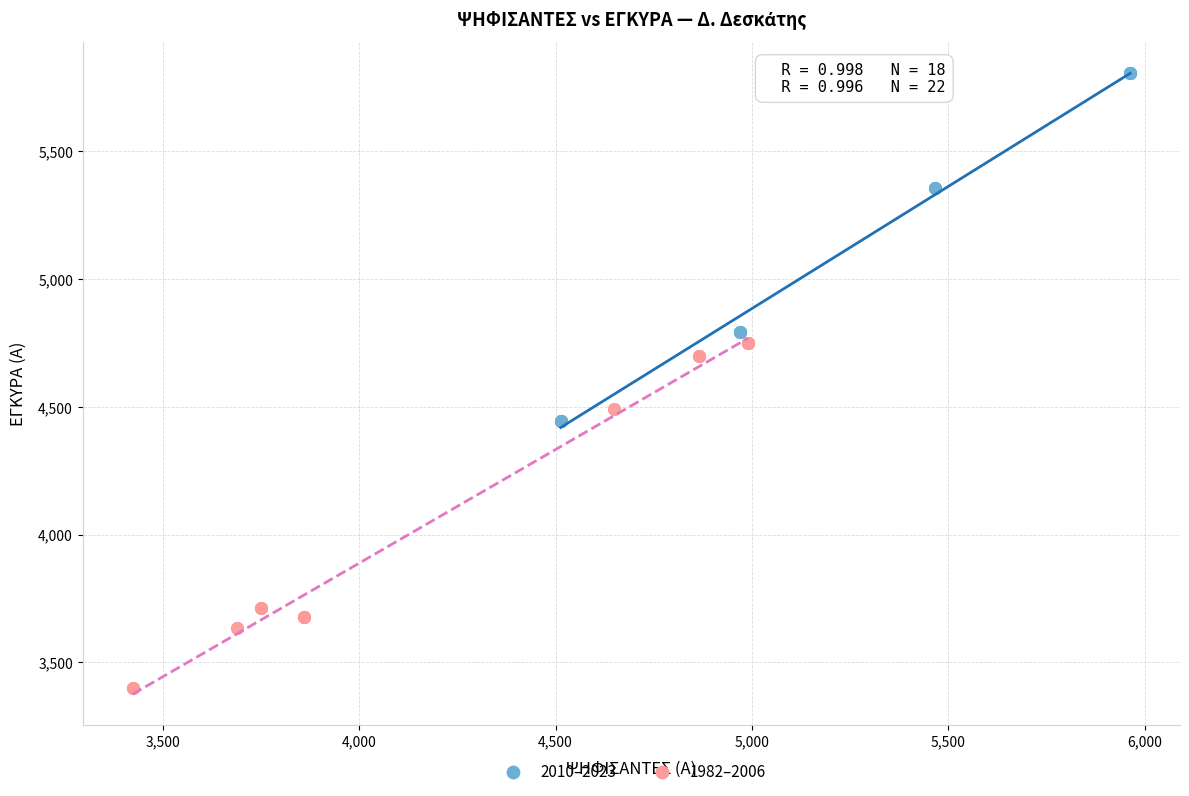

Which series reaches the maximum Y coordinate?

2010–2023